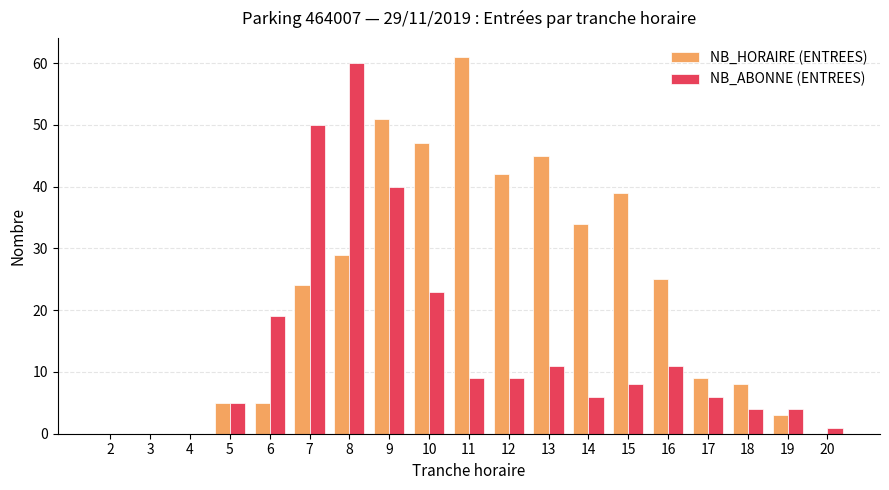

Reading left to right, list all the values displayed in this chart.

NB_HORAIRE (ENTREES): 0	0	0	5	5	24	29	51	47	61	42	45	34	39	25	9	8	3	0
NB_ABONNE (ENTREES): 0	0	0	5	19	50	60	40	23	9	9	11	6	8	11	6	4	4	1